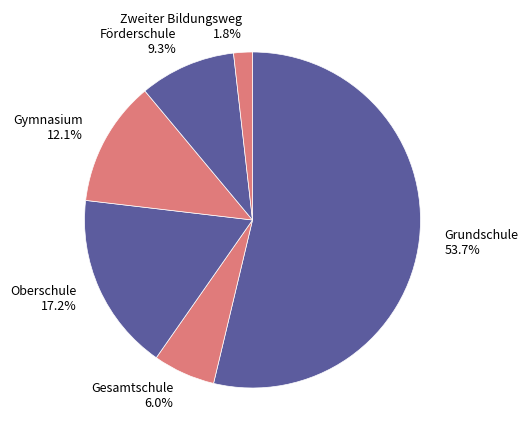

Rank the categories by value from lowest to highest.

Zweiter Bildungsweg, Gesamtschule, Förderschule, Gymnasium, Oberschule, Grundschule